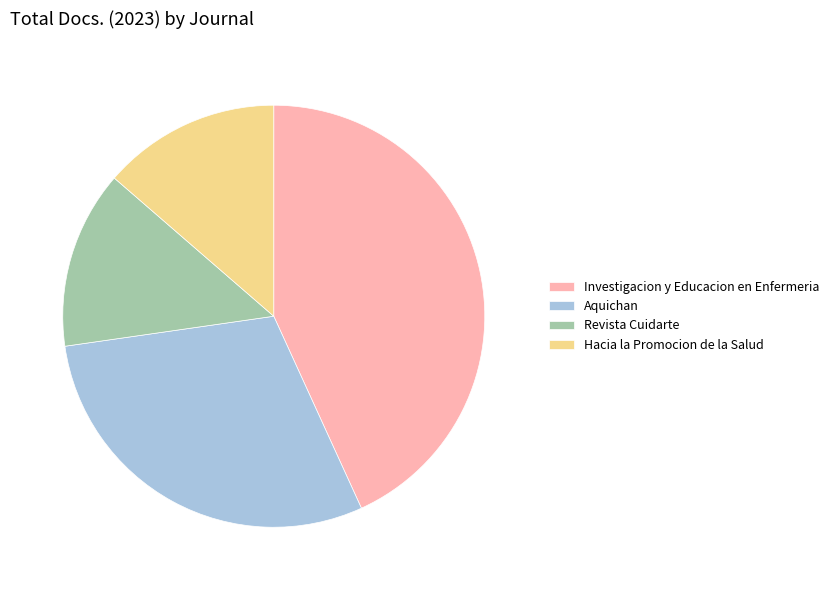

Is it true that Aquichan is 42% of the pie?

False